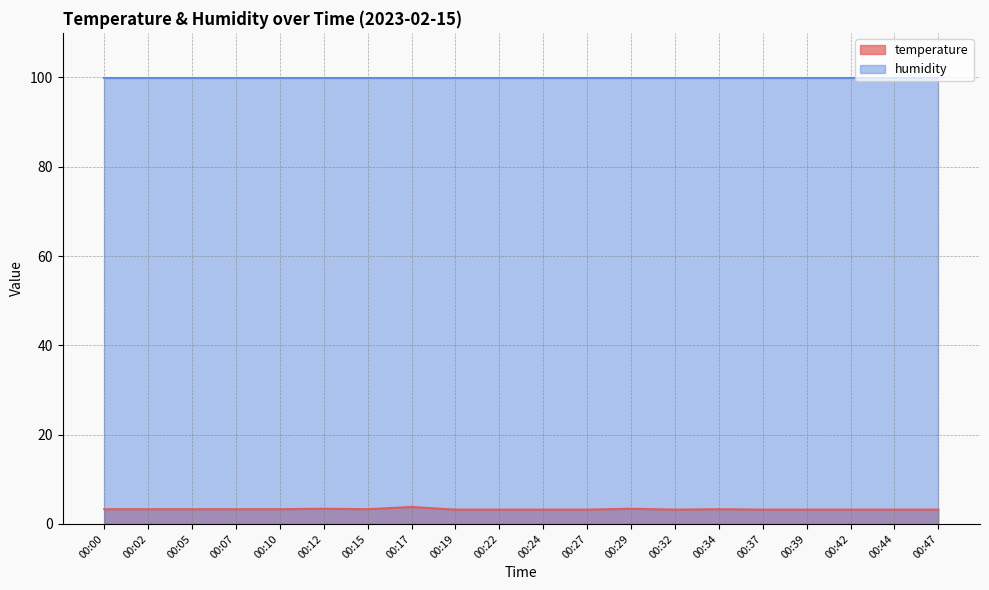

Reading left to right, extract all data points from this chart.

3.3	3.3	3.3	3.3	3.3	3.4	3.3	3.8	3.2	3.2	3.2	3.2	3.4	3.2	3.3	3.2	3.2	3.2	3.2	3.2